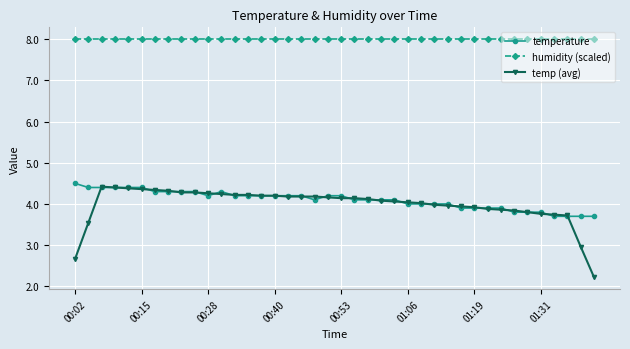

How many distinct data groups are displayed?

3